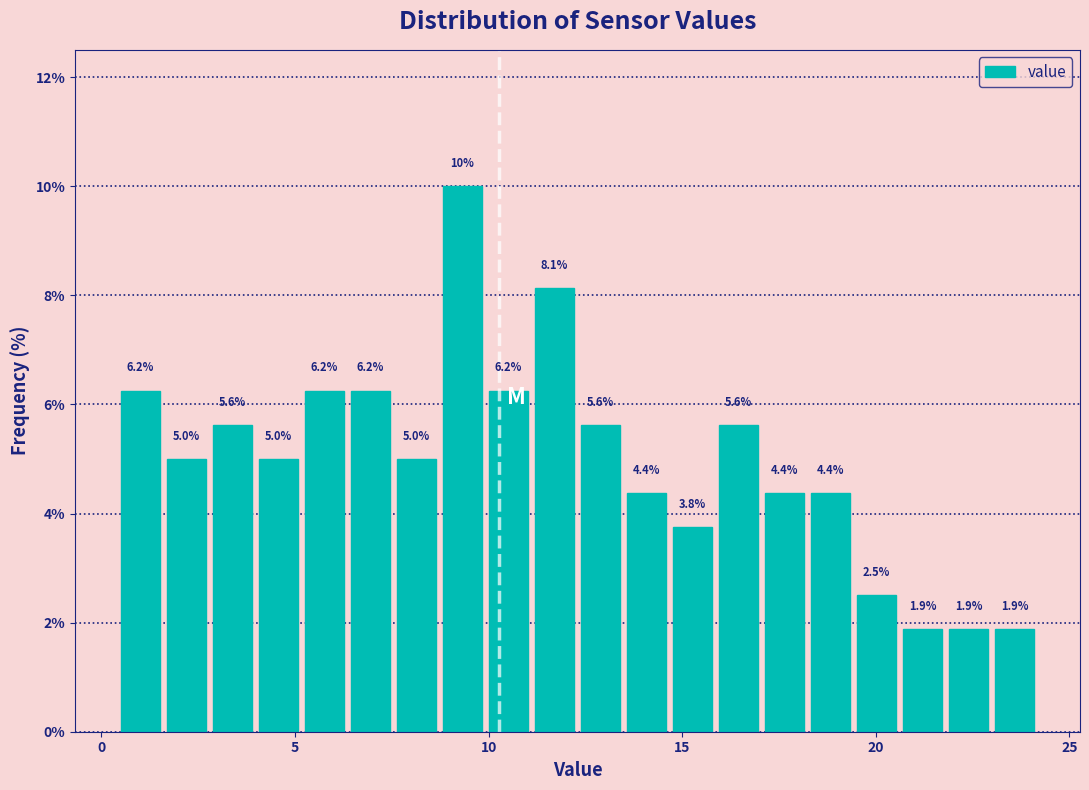

Around what value on the x-axis is the tallest bar? Give the approximate position of its centre, as read against the axis.

9.5